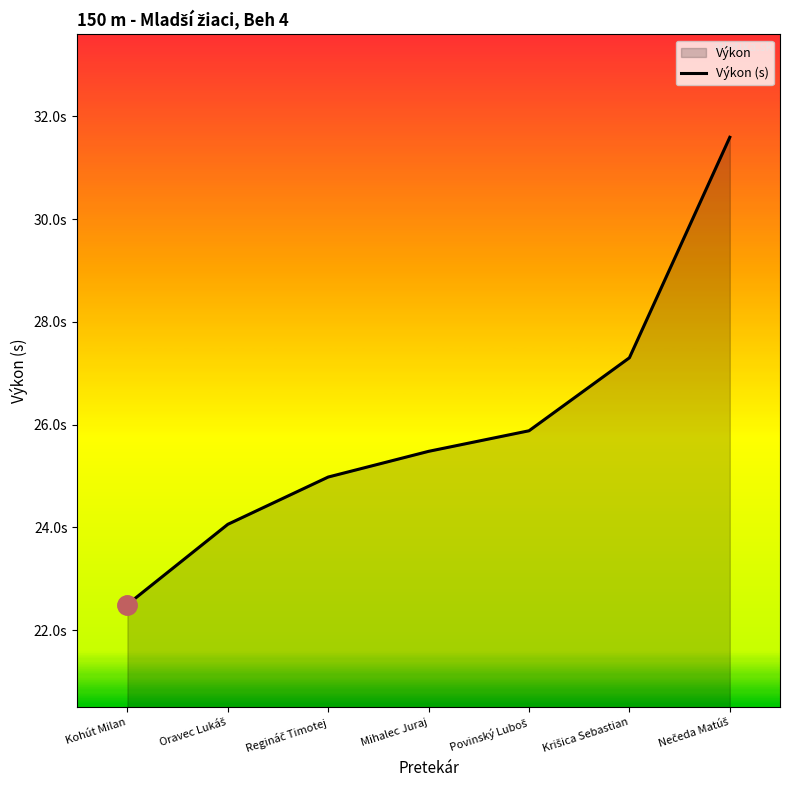

At which category does the chart reach its minimum across all series?

Kohút Milan